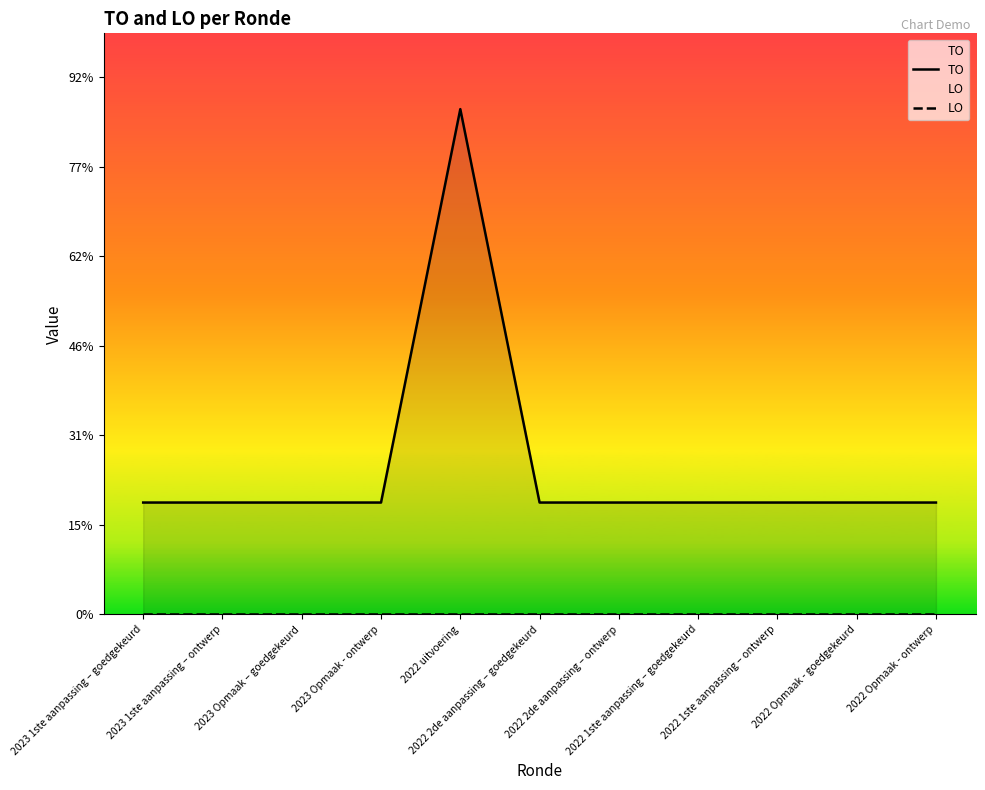

Does the chart have visible grid lines?

No